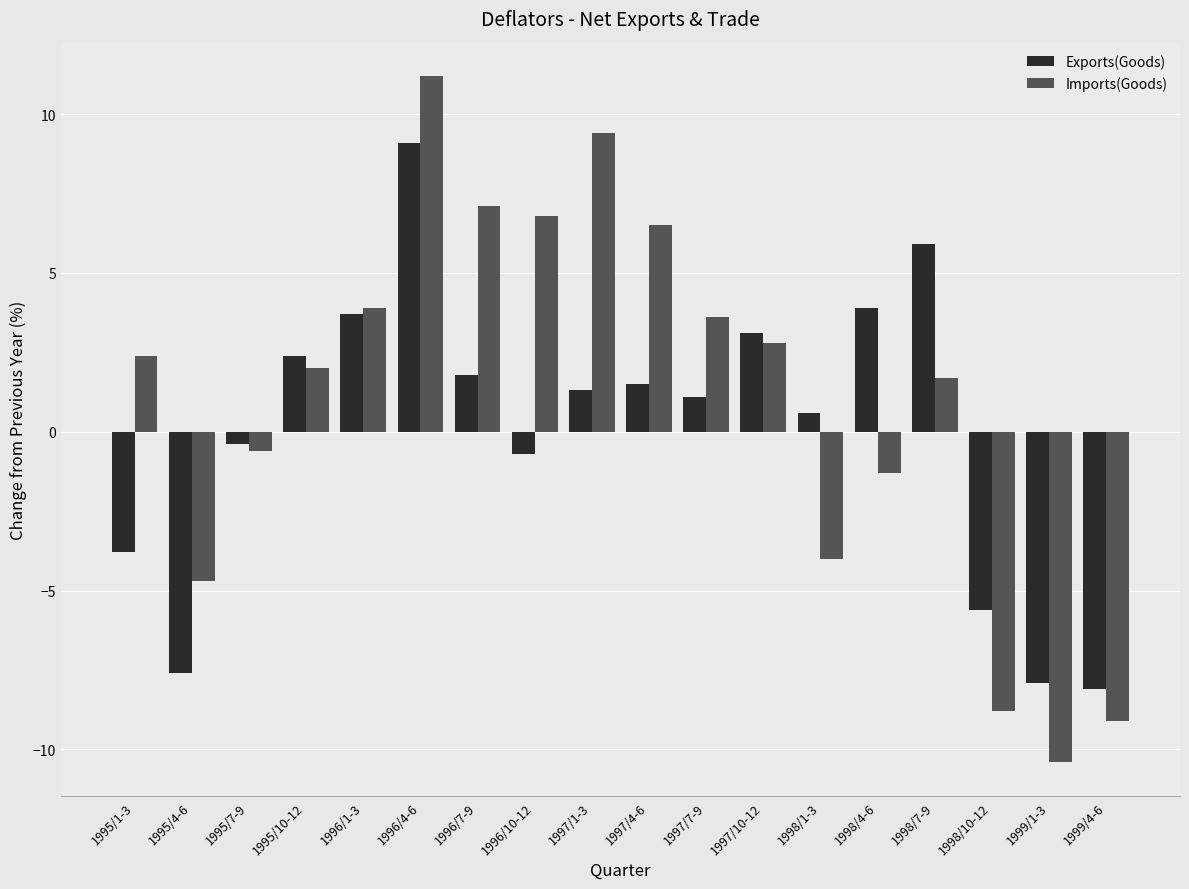

What is the minimum value for Exports(Goods)?

-8.1